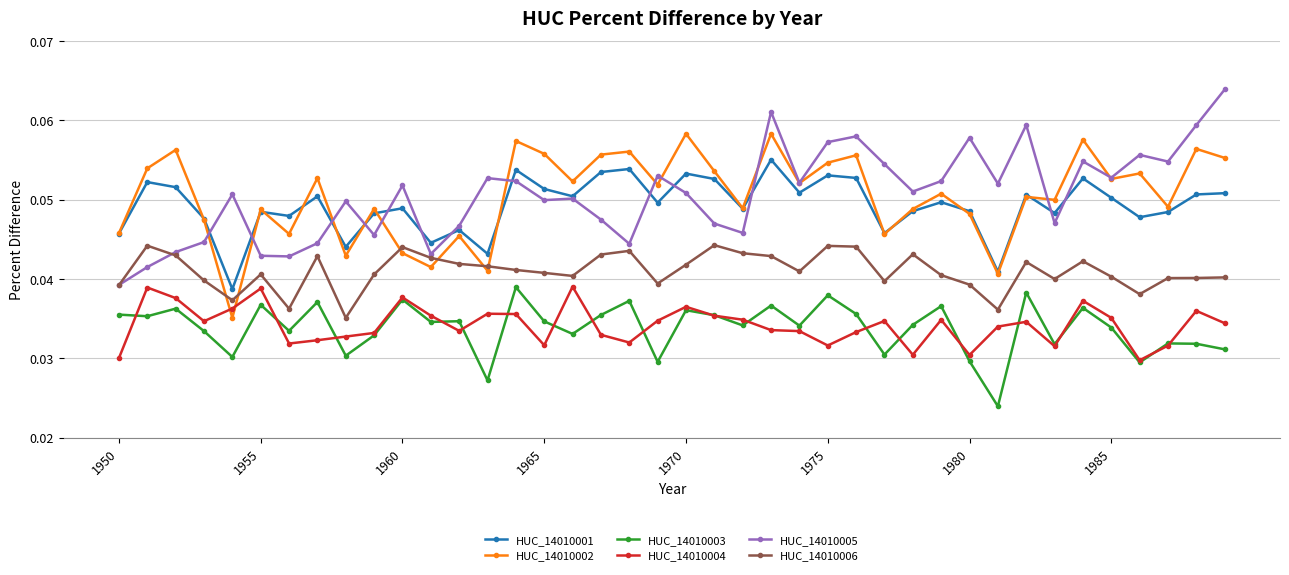

True or false: HUC_14010004 has more than 1 interior local peaks.

True